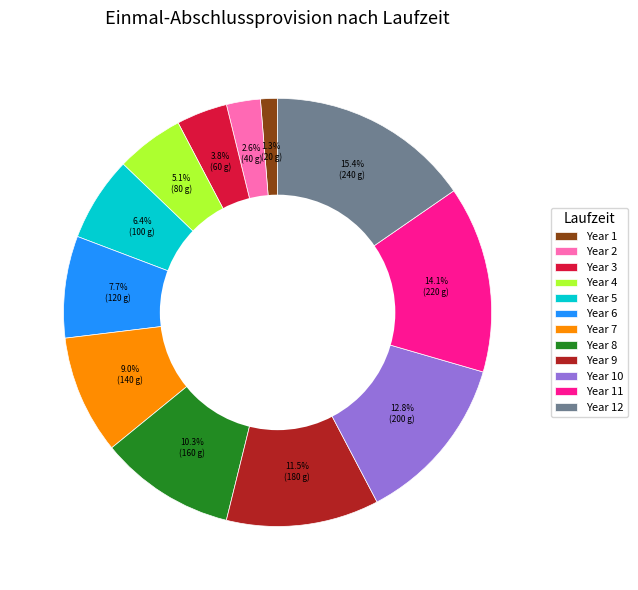

How many segments does this pie chart have?

12